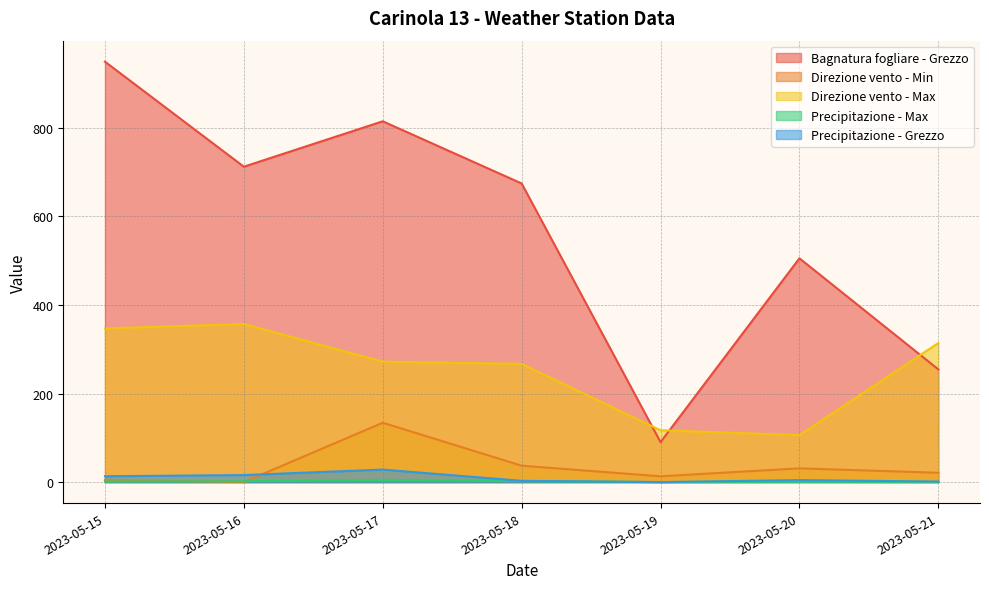

Between 2023-05-17 and 2023-05-19, which is larger?

2023-05-17